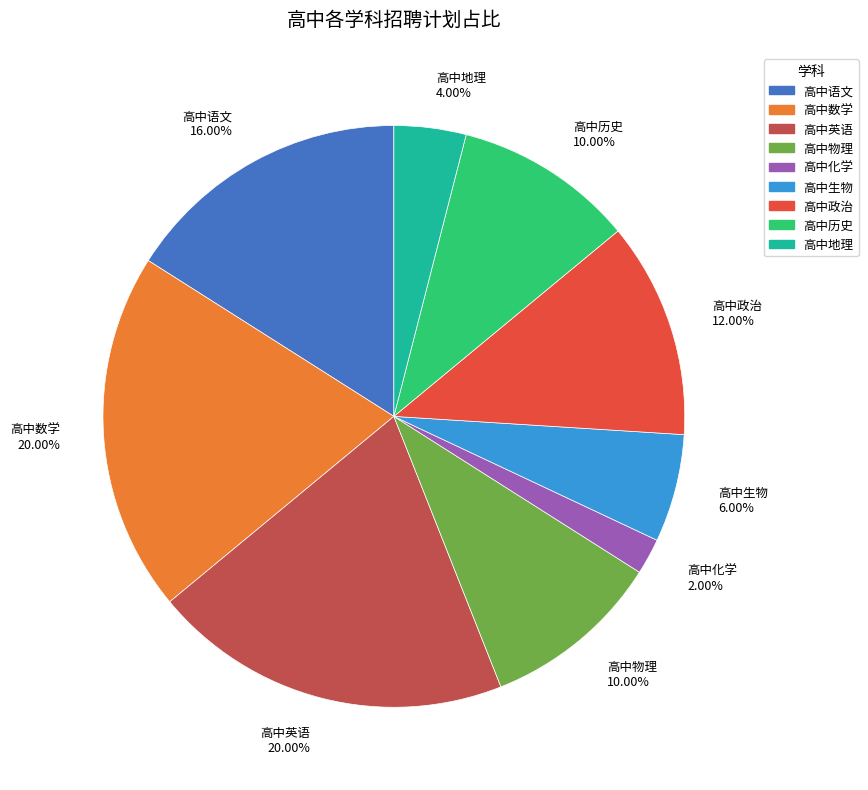

Which slice is the smallest?

高中化学